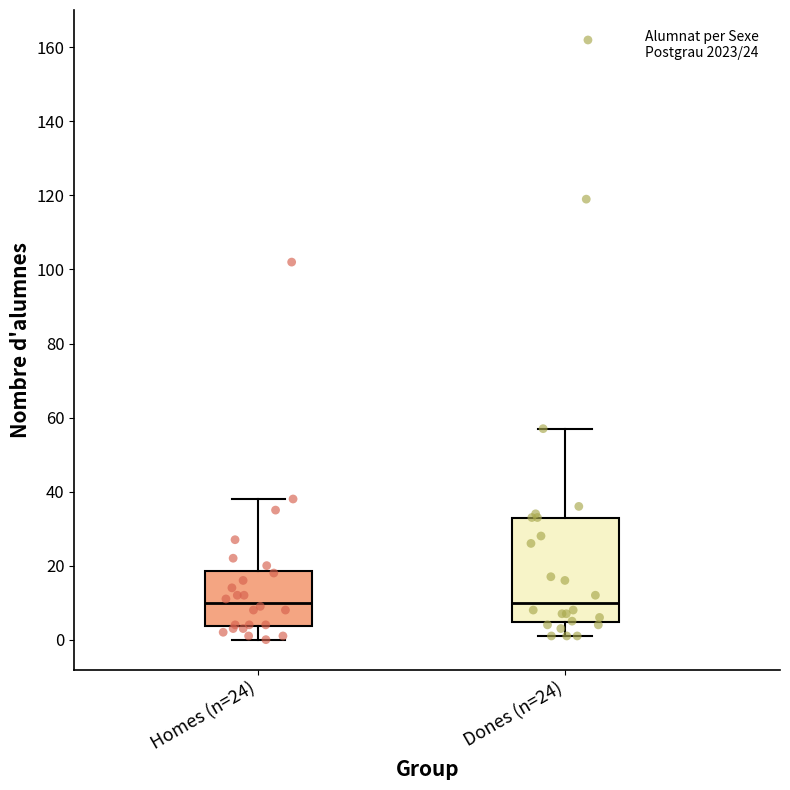

Comparing the boxes themselves (not the whiskers), which one is the tallest?

Dones (n=24)